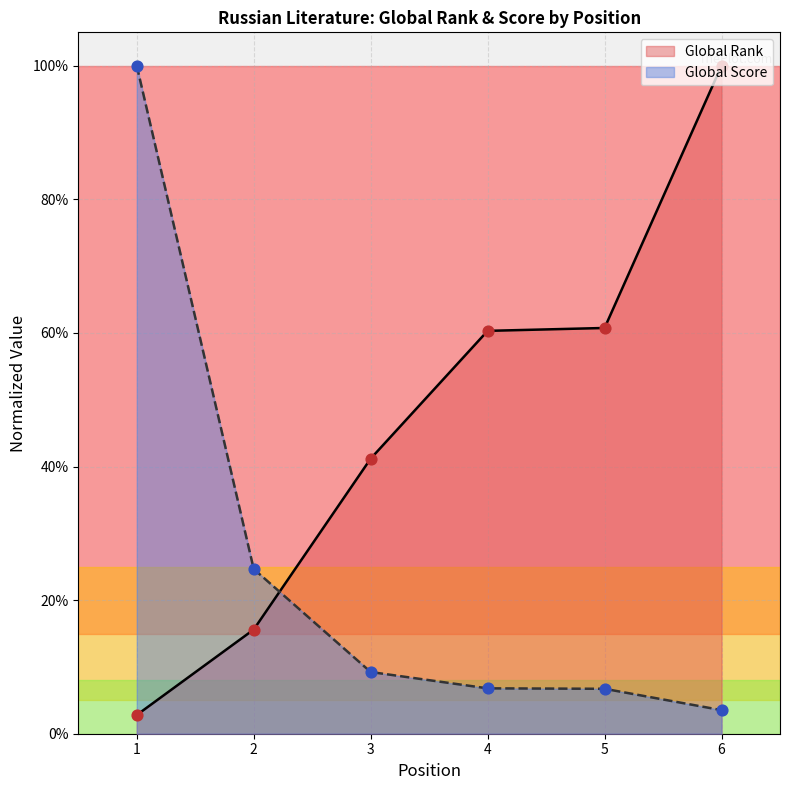

Is the value of Global Rank at 4 greater than the value of Global Score at 1?

No